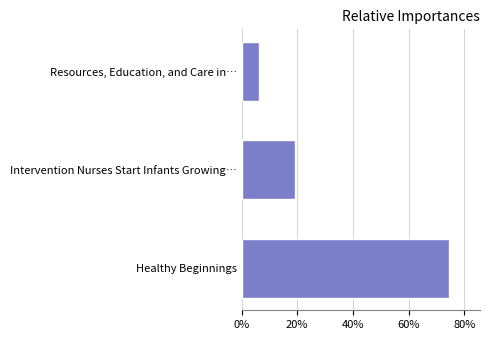

List the labels in order of value, smallest first.

Resources, Education, and Care in…, Intervention Nurses Start Infants Growing…, Healthy Beginnings